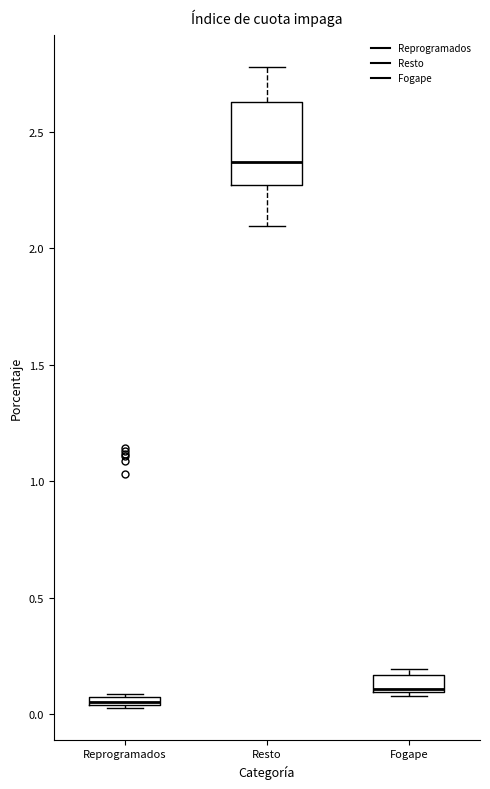

Where is the upper edge of the box for Reprogramados on the y-axis? The values are not printed on the chart, so give them approximately, as read against the axis.

0.10